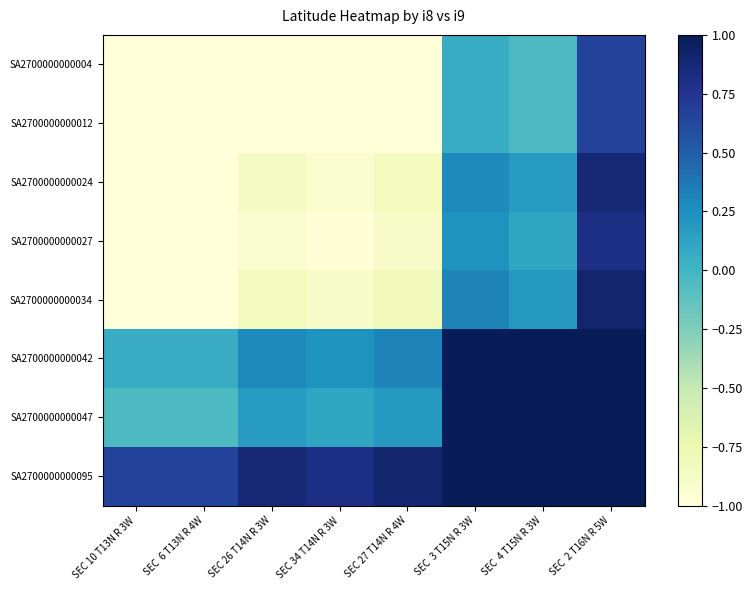

Which series has the largest total across all categories?

SA2700000000095